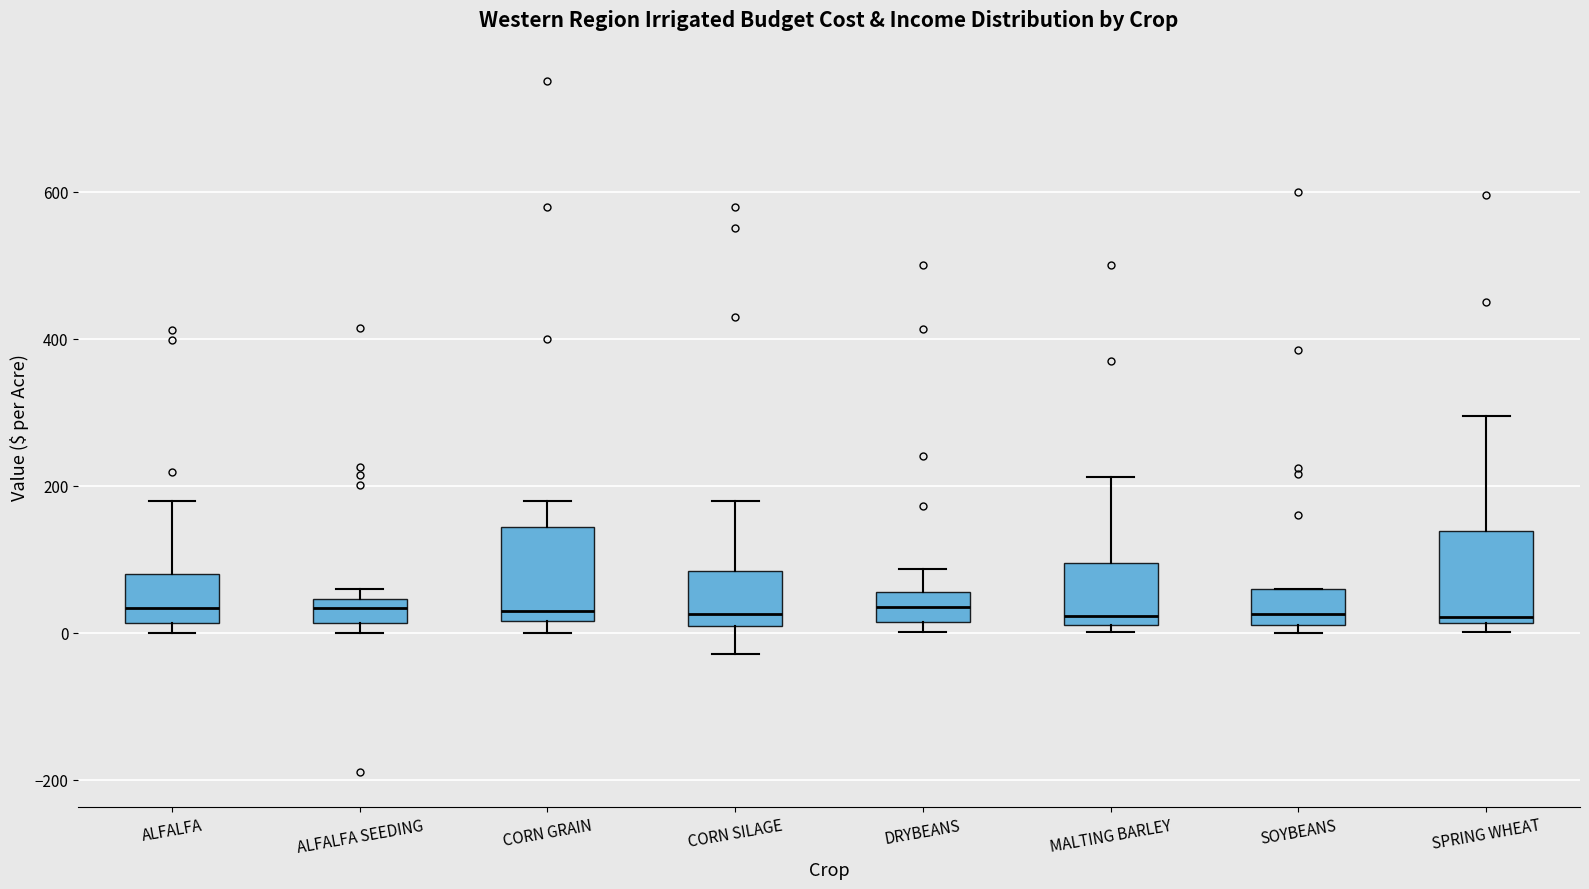

Reading left to right, transcribe this box plot: for each box, give where its median line is, the range the box spans, and where its two whiskers end, as read against the y-axis. The values are not printed on the chart, so give them approximately, as read against the axis.

ALFALFA: median 40, box 20 to 80, whiskers 0 to 180
ALFALFA SEEDING: median 40 (inside the box), box 20 to 40, whiskers 0 to 60
CORN GRAIN: median 20 (just above the box's lower edge), box 20 to 140, whiskers 0 to 180
CORN SILAGE: median 20, box 0 to 80, whiskers -20 to 180
DRYBEANS: median 40, box 20 to 60, whiskers 0 to 80
MALTING BARLEY: median 20 (just above the box's lower edge), box 20 to 100, whiskers 0 to 220
SOYBEANS: median 20 (just above the box's lower edge), box 20 to 60, whiskers 0 to 60
SPRING WHEAT: median 20 (just above the box's lower edge), box 20 to 140, whiskers 0 to 300